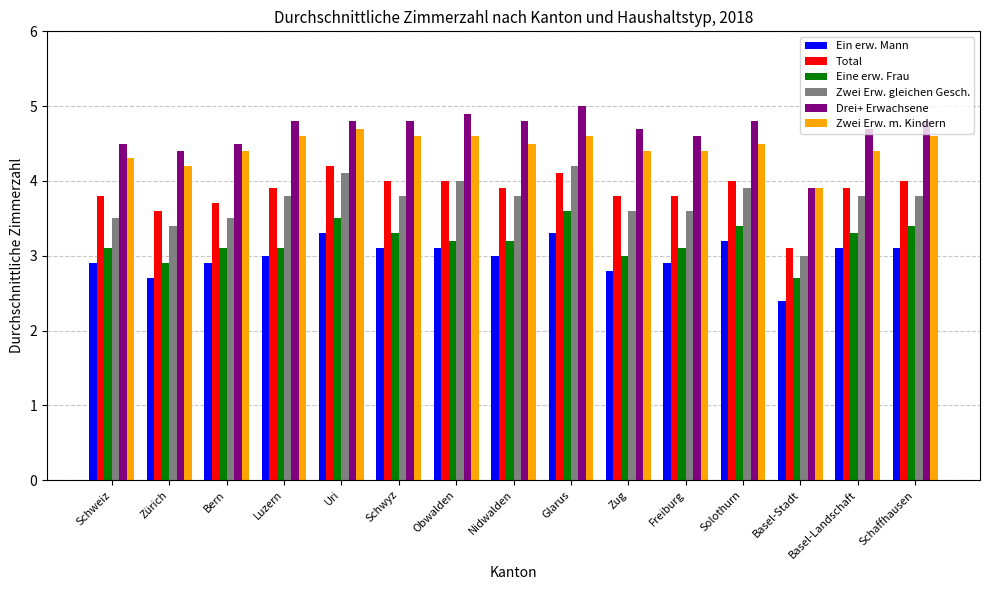

At which label is Drei+ Erwachsene closest to 4?

Basel-Stadt